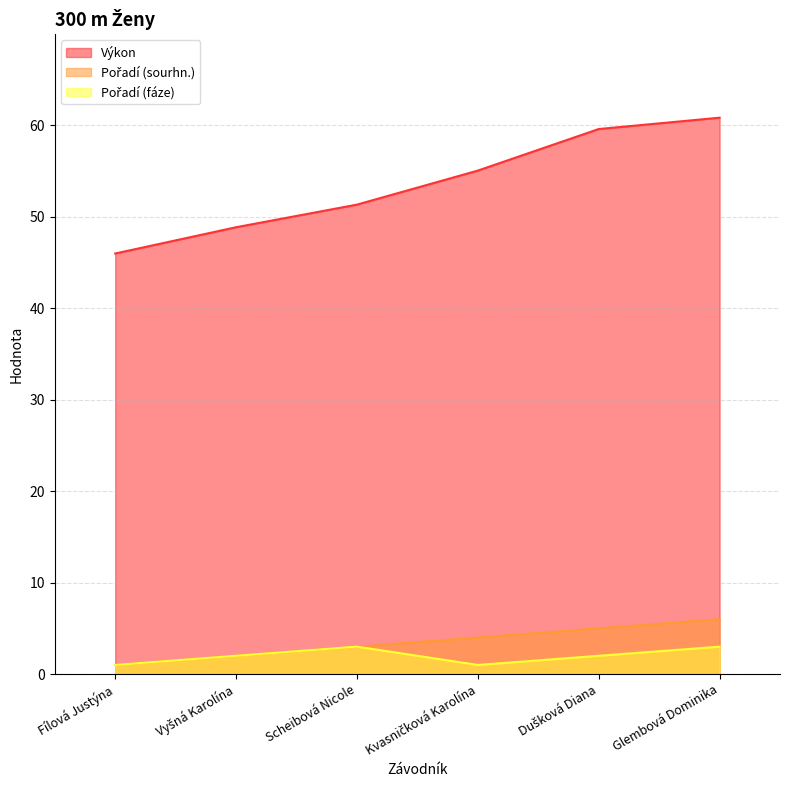

What is the label of the 3rd point from the left?

Scheibová Nicole